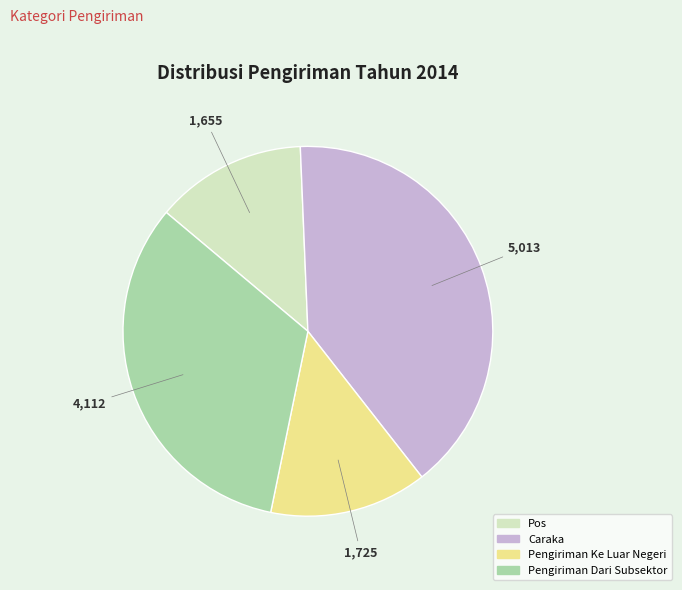

What is the smallest slice in the pie chart?

Pos